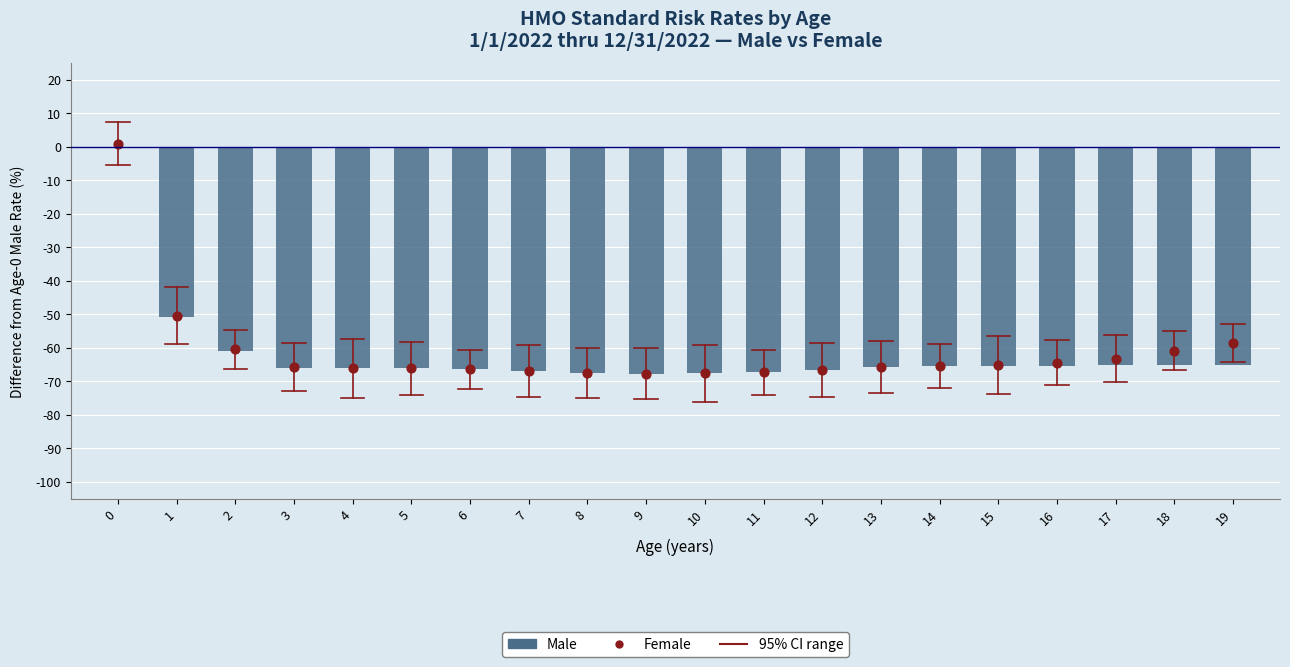

Which series reaches the minimum Y coordinate?

Male